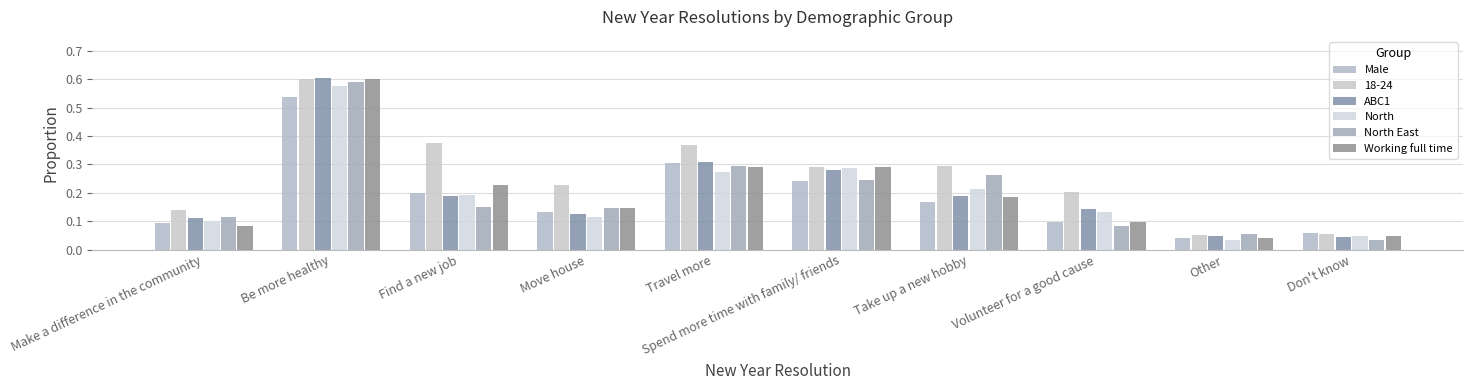

Is it true that Working full time equals 0.0 at Don't know?

True